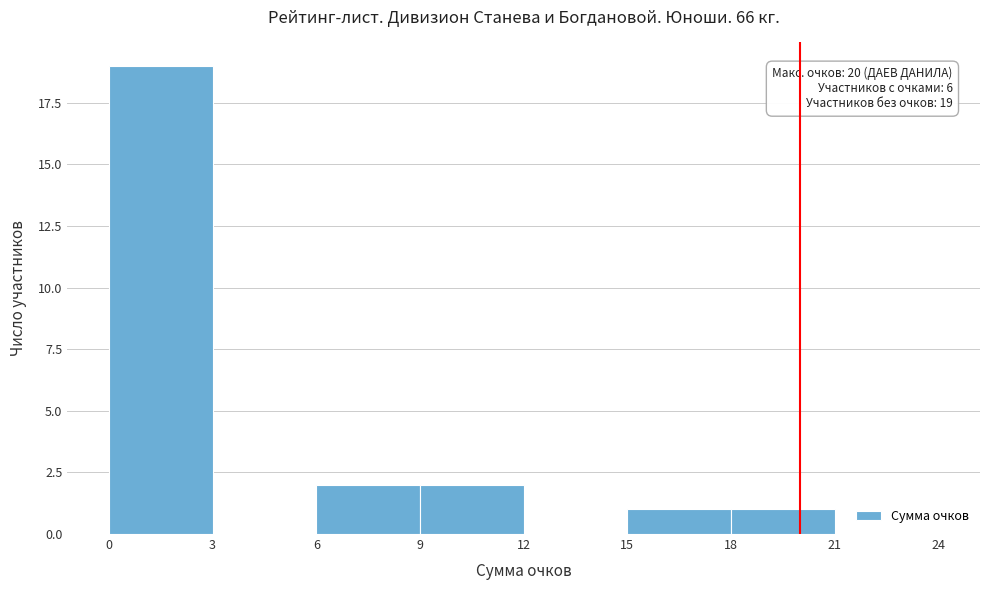

Which range on the x-axis has the tallest bar?

0 to 3